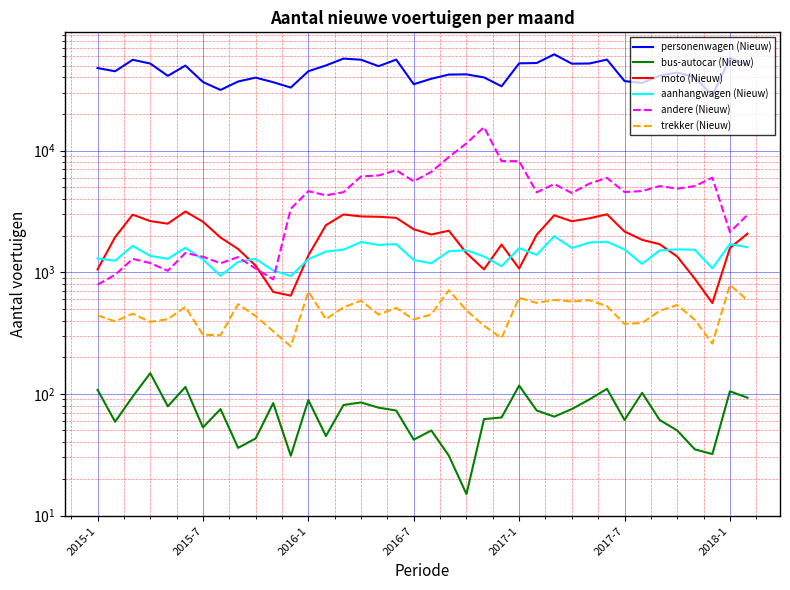

How many lines are shown in the chart?

6